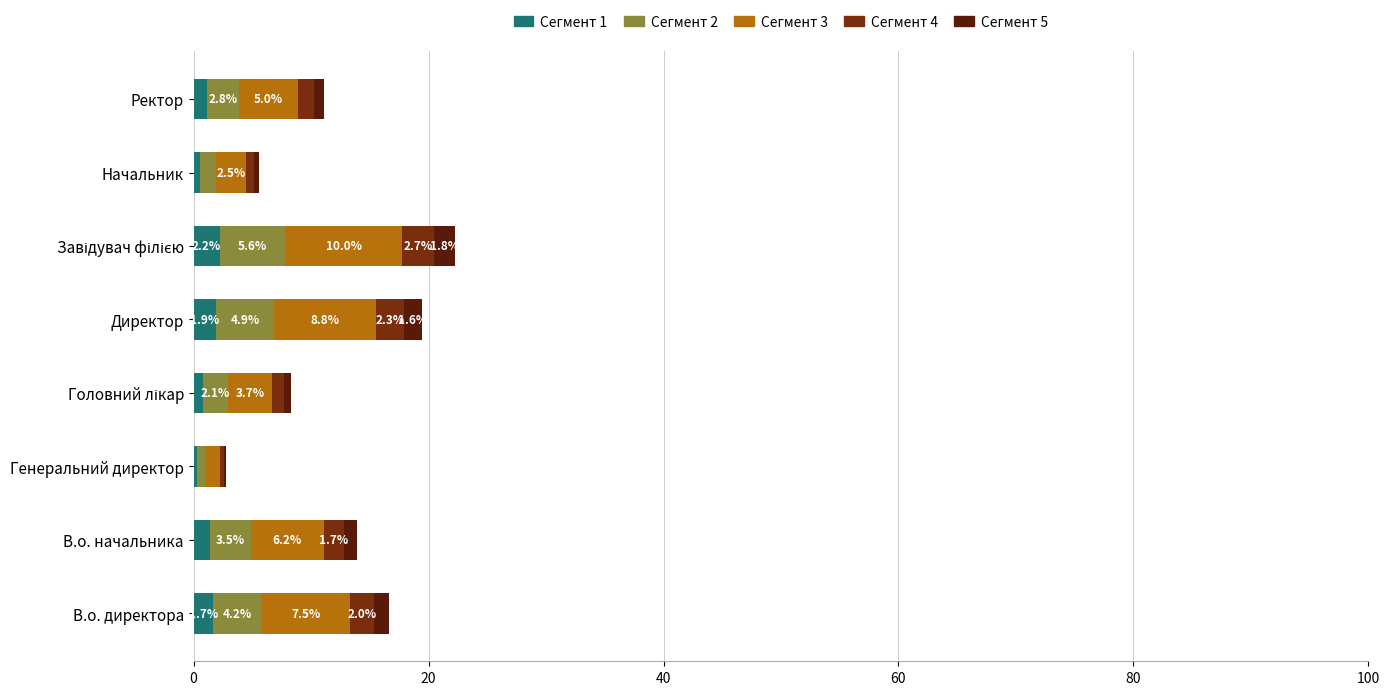

Reading left to right, list all the values displayed in this chart.

Сегмент 1: 1.7	1.4	0.3	0.8	1.9	2.2	0.6	1.1
Сегмент 2: 4.2	3.5	0.7	2.1	4.9	5.6	1.4	2.8
Сегмент 3: 7.5	6.2	1.2	3.8	8.8	10.0	2.5	5.0
Сегмент 4: 2.0	1.7	0.3	1.0	2.3	2.7	0.7	1.3
Сегмент 5: 1.3	1.1	0.2	0.7	1.6	1.8	0.4	0.9